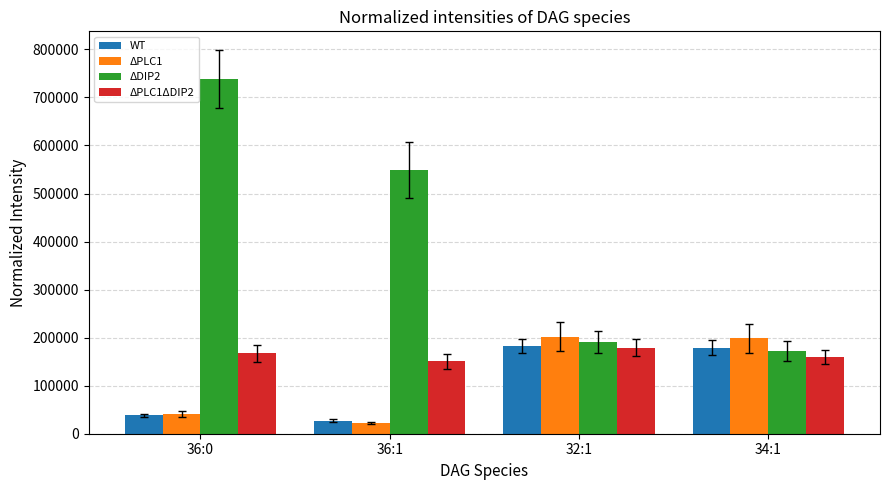

What is the label of the 2nd bar from the right?

32:1